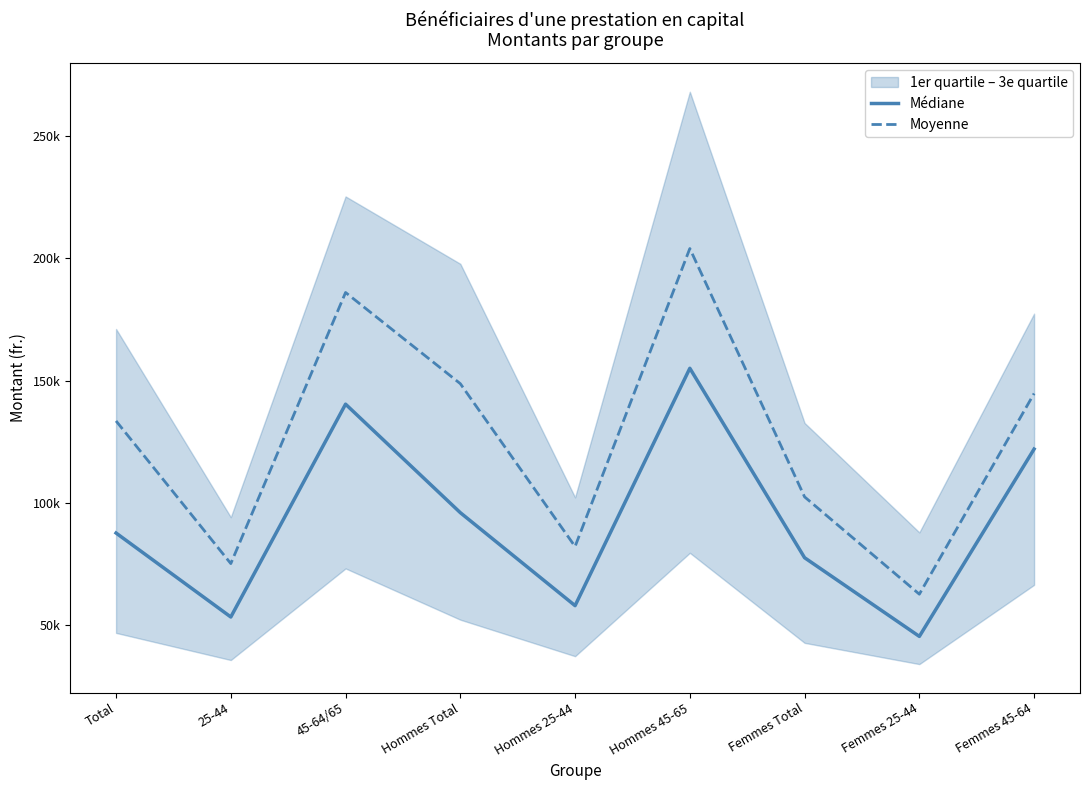

Reading left to right, transcribe all the data shown in this chart.

Médiane: Total=87668.0	25-44=53314.0	45-64/65=140369.0	Hommes Total=95986.0	Hommes 25-44=57955.0	Hommes 45-65=155054.0	Femmes Total=77561.0	Femmes 25-44=45378.0	Femmes 45-64=122005.5
Moyenne: Total=133507.8	25-44=75159.8	45-64/65=186048.7	Hommes Total=148750.1	Hommes 25-44=82138.4	Hommes 45-65=204033.3	Femmes Total=102445.9	Femmes 25-44=62639.4	Femmes 45-64=144740.3